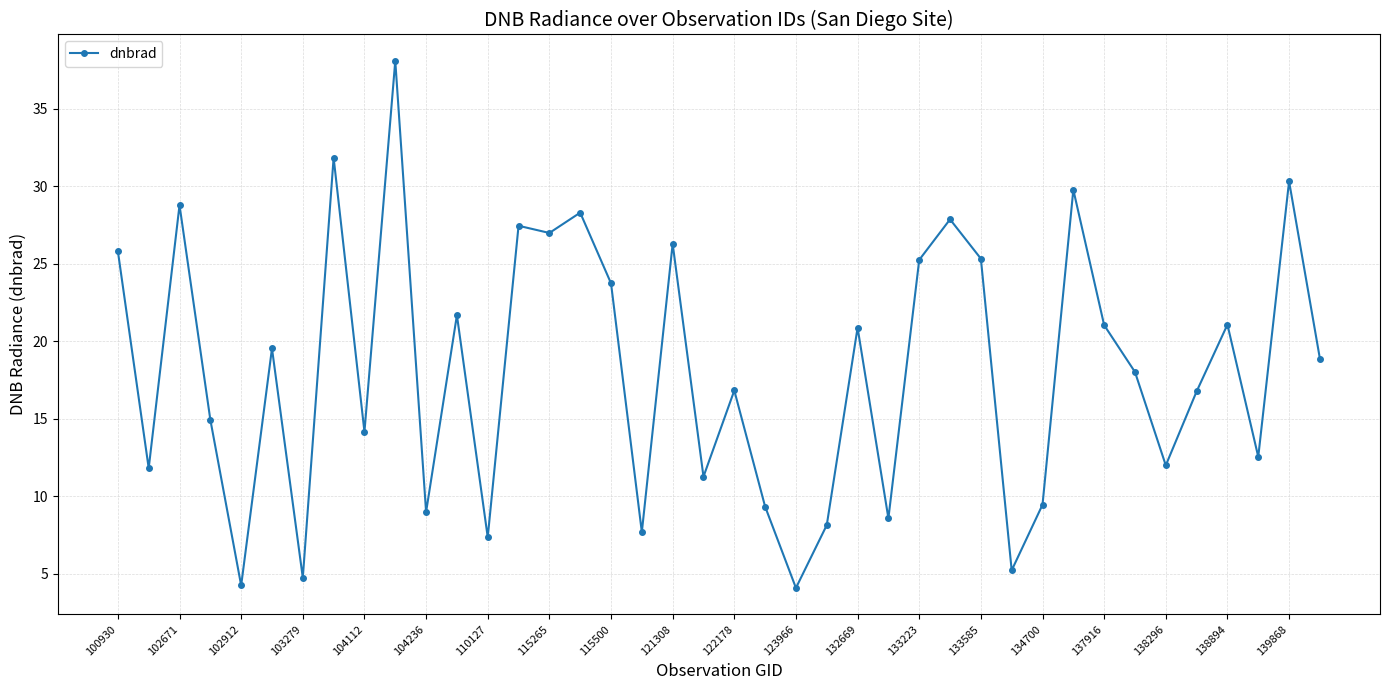

True or false: there are more than 2 points higher than both neighbors.

True